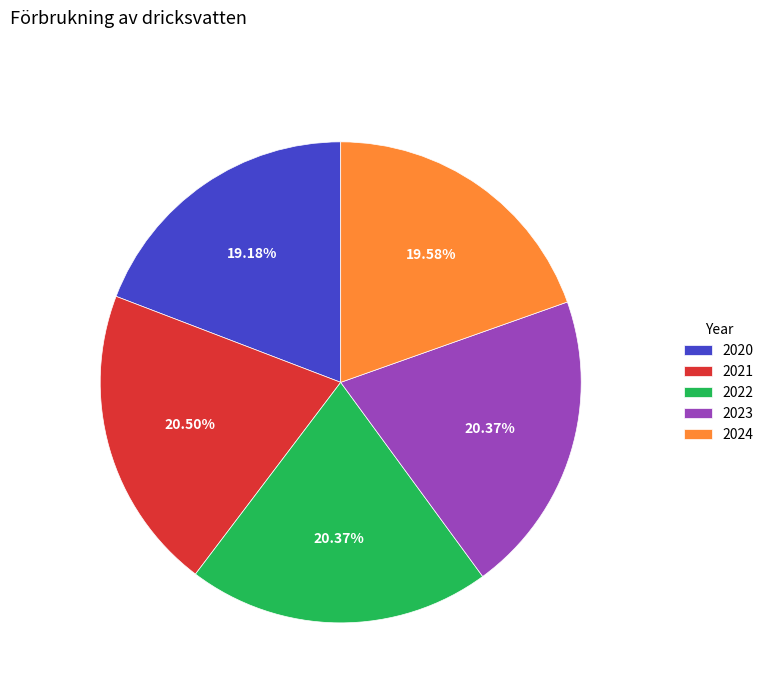

To the nearest percent, what portion does 2020 represent?

19%